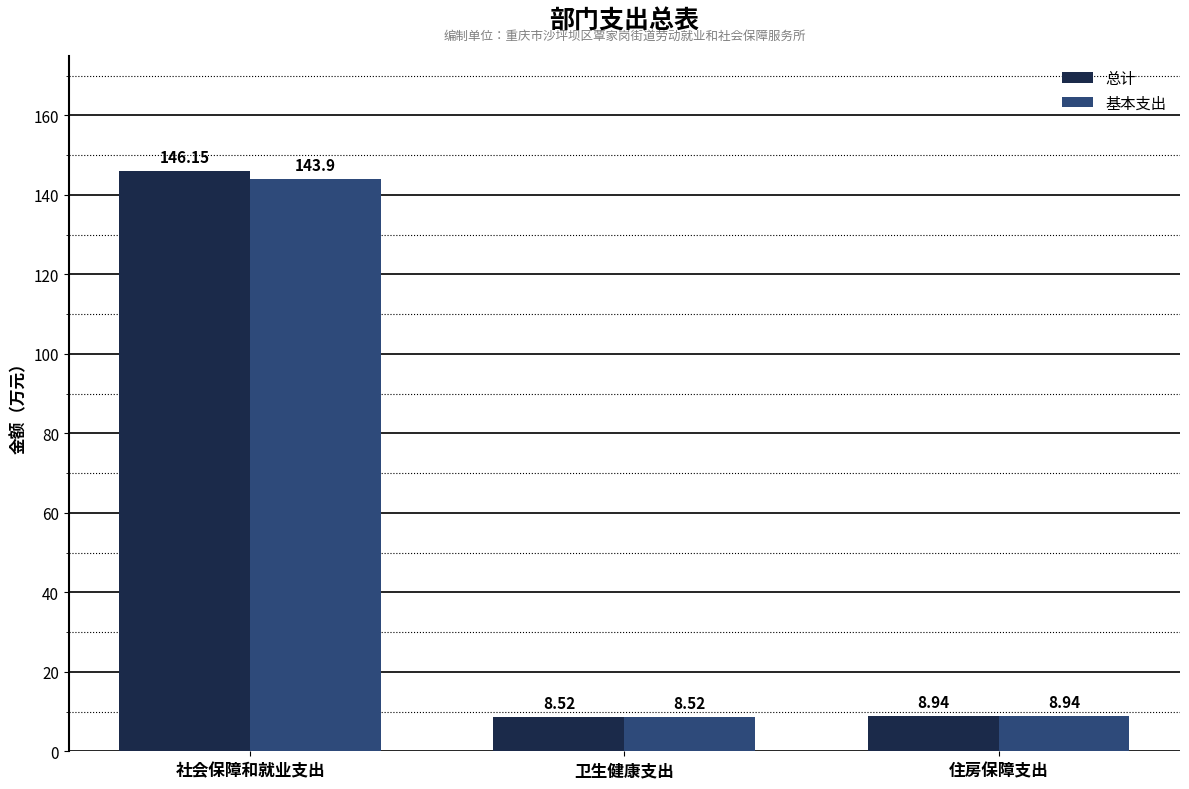

Reading right to left, extract all data points from this chart.

总计: 8.9	8.5	146.2
基本支出: 8.9	8.5	143.9